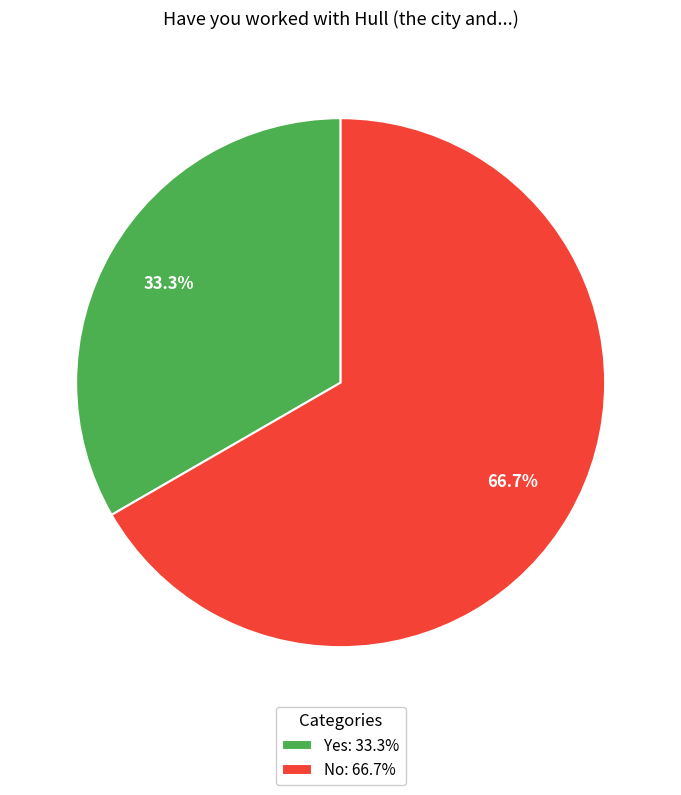

To the nearest percent, what percentage of the pie is Yes?

33%